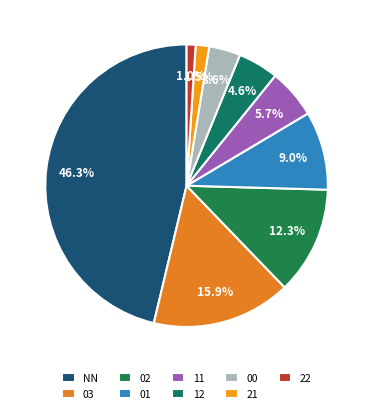

How much of the chart is everything except 03?

84.1%